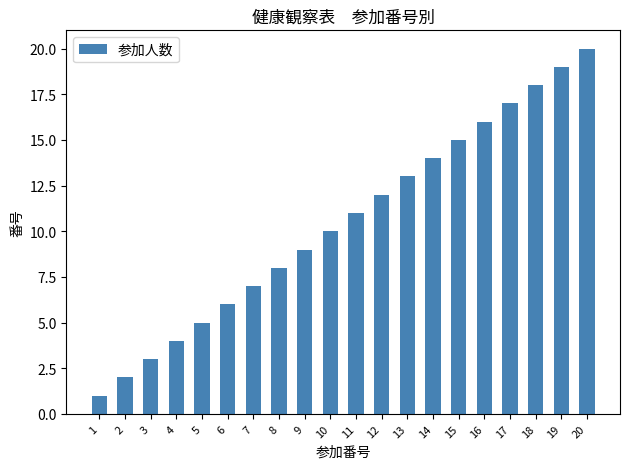

True or false: the data shows 9 at 9.

True